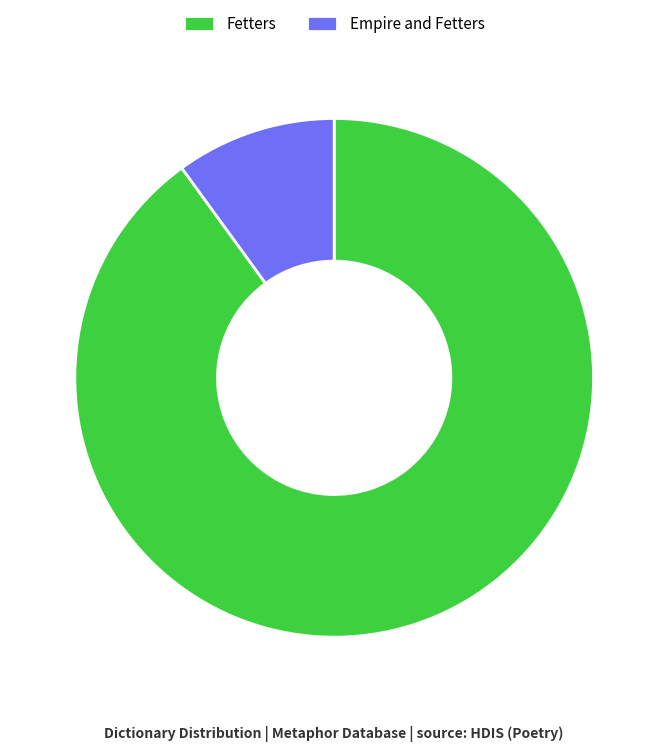

Combined, do Fetters and Empire and Fetters account for over 50%?

Yes